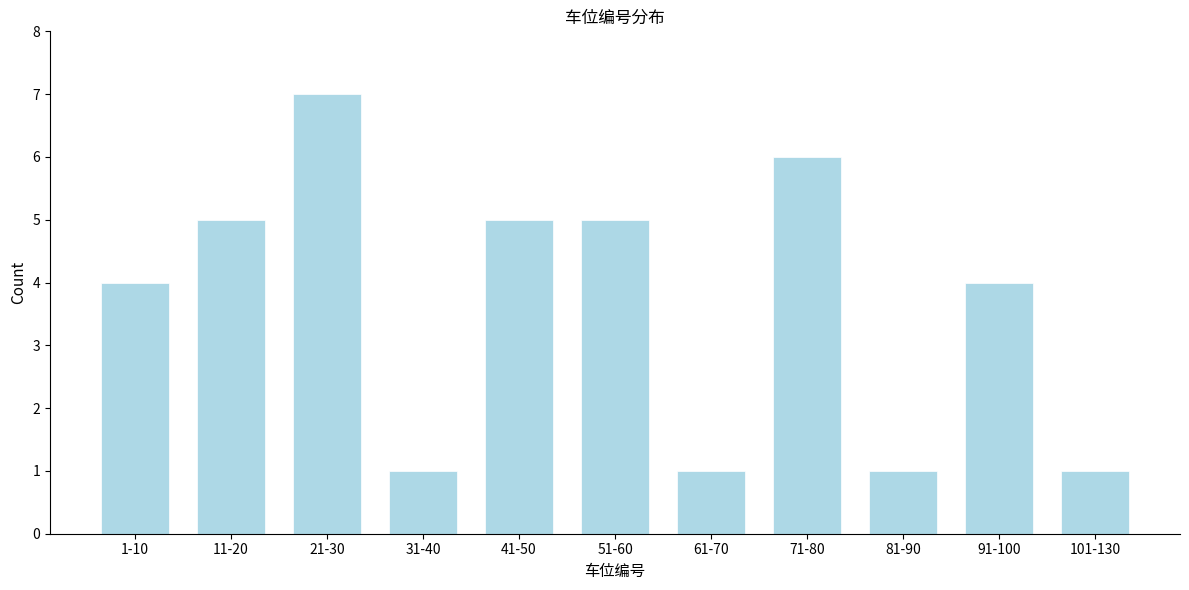

Reading right to left, what are all the values shown in this chart?

1	4	1	6	1	5	5	1	7	5	4